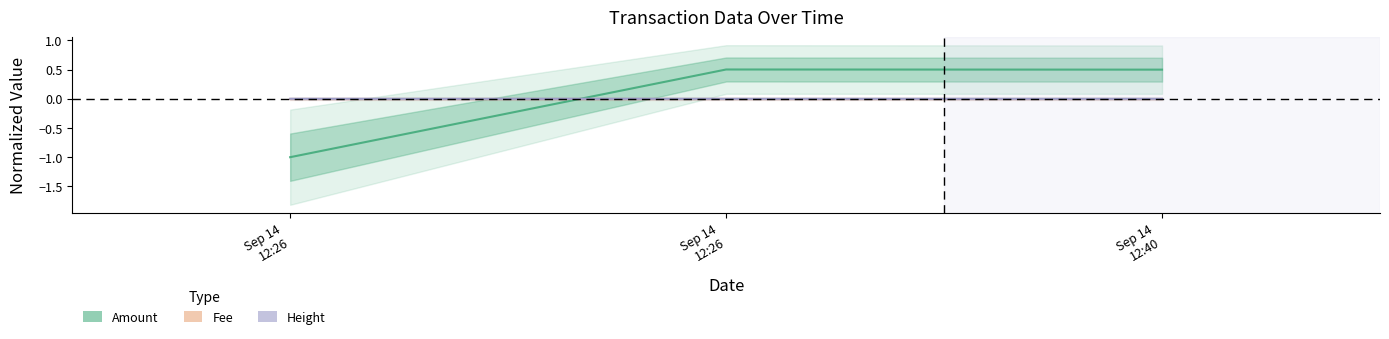

What is the difference between the second highest and minimum values in the Amount series?

1.5